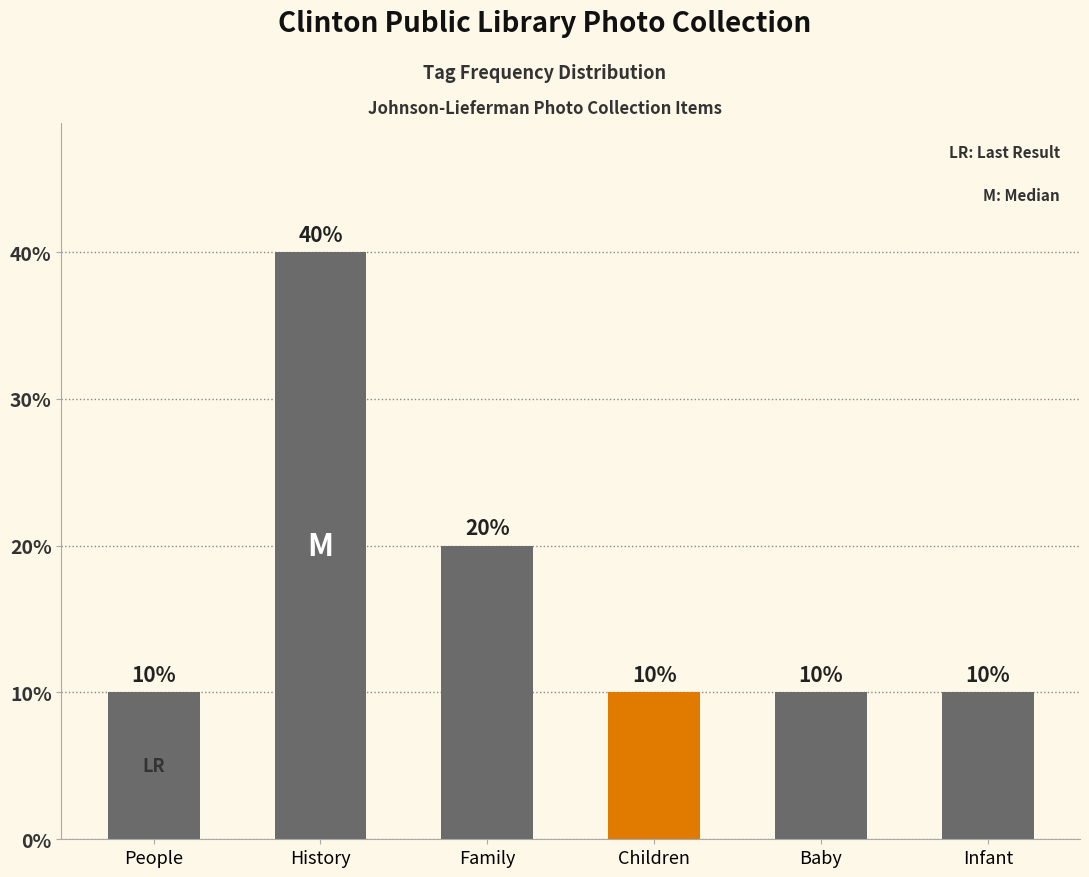

Are the bars horizontal?

No